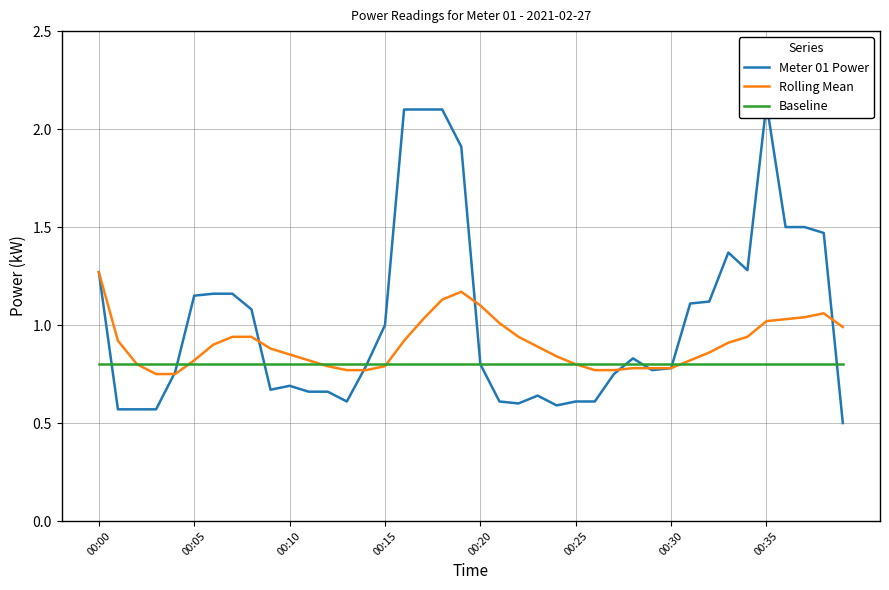

Read the Rolling Mean value at 29.

0.8